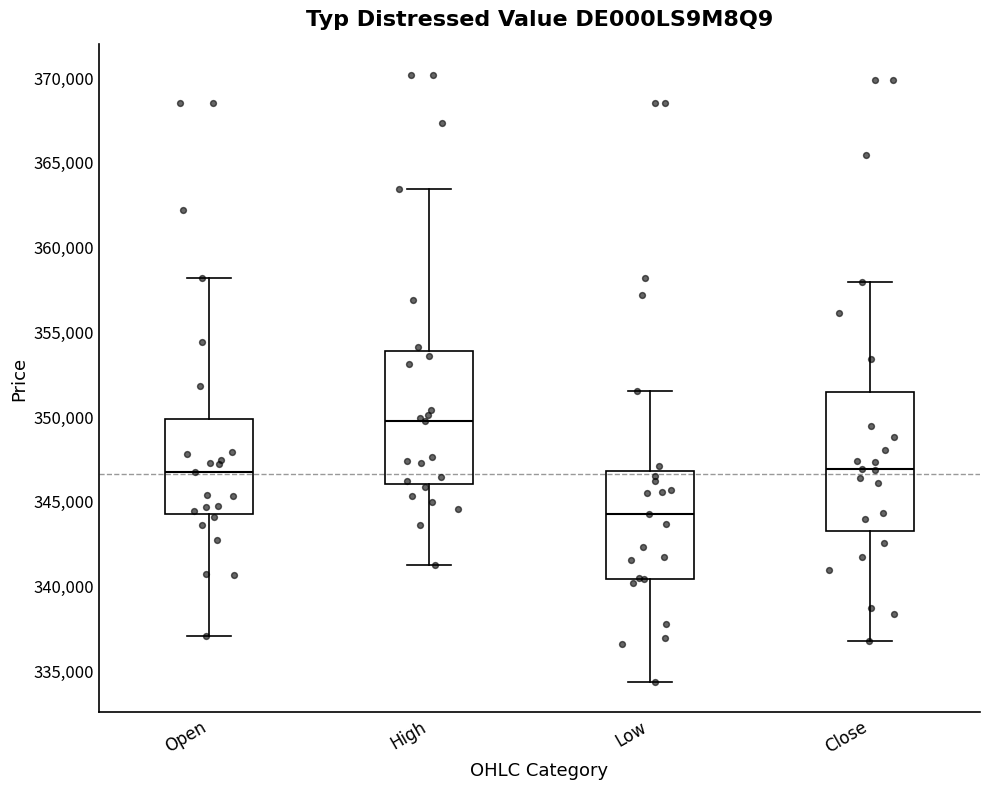

Reading left to right, read every box against the y-axis: the position of its median line, the range the box covers, and the ends of its whiskers. The values are not printed on the chart, so give them approximately, as read against the axis.

Open: median 346500, box 344000 to 350000, whiskers 337000 to 358000
High: median 349500, box 346000 to 354000, whiskers 341000 to 363500
Low: median 344000, box 340500 to 346500, whiskers 334500 to 351500
Close: median 347000, box 343000 to 351500, whiskers 336500 to 358000